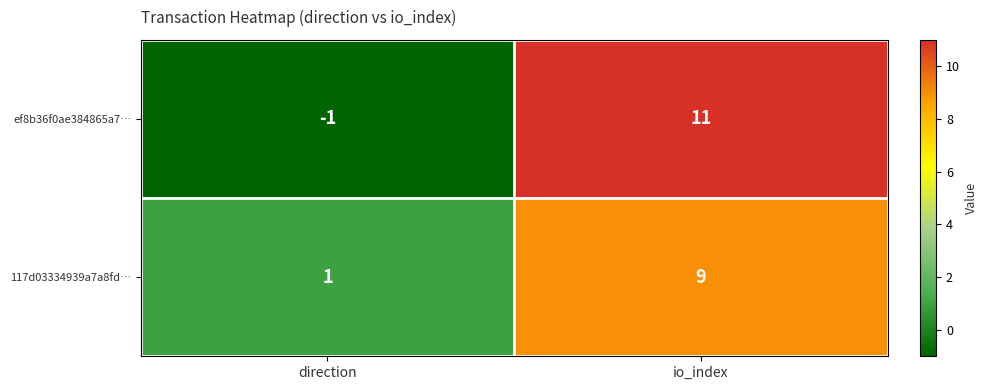

Which series changed the most between direction and io_index?

ef8b36f0ae384865a7…